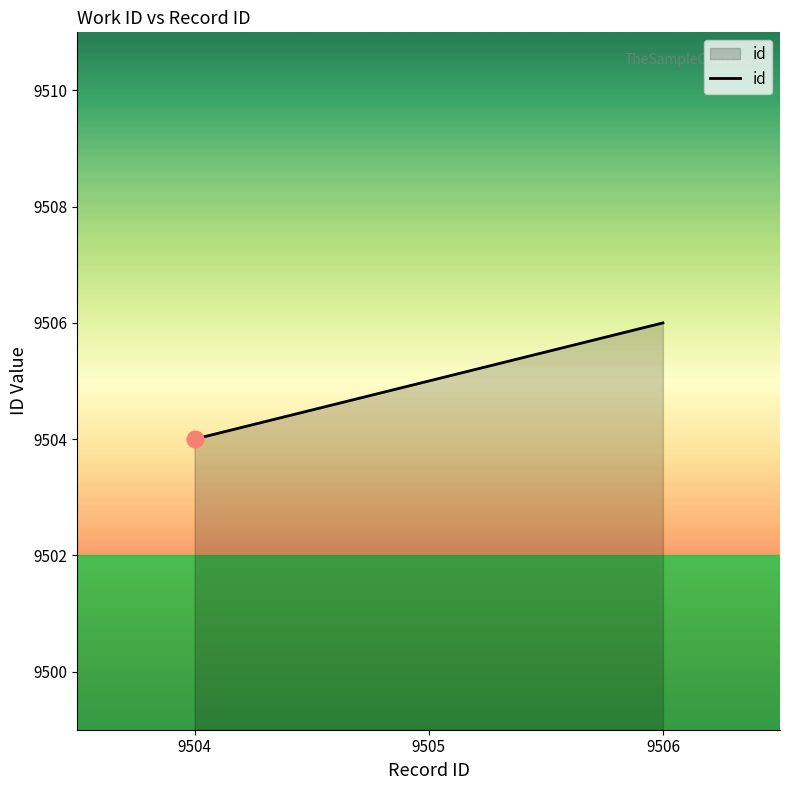

At which category does the chart reach its minimum across all series?

9504